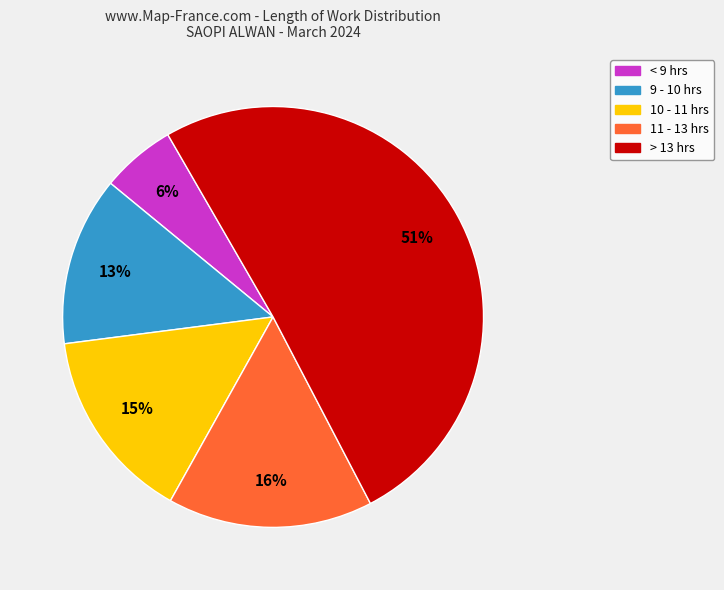

How many segments does this pie chart have?

5